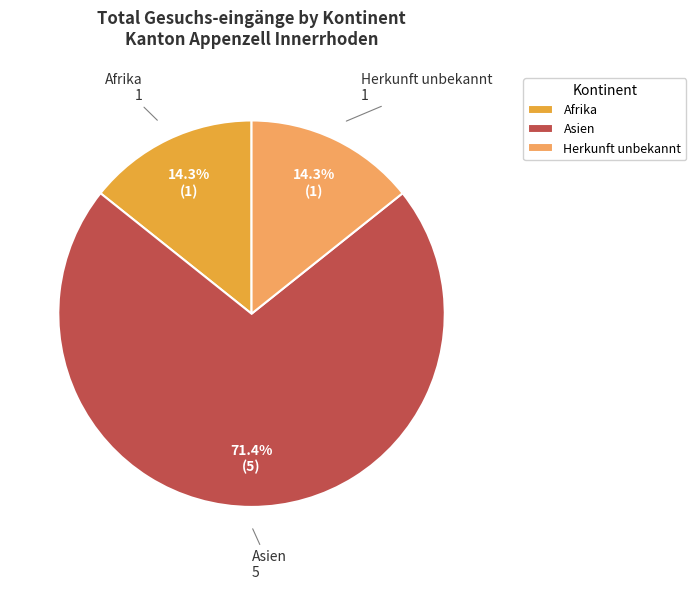

What is the largest slice in the pie chart?

Asien